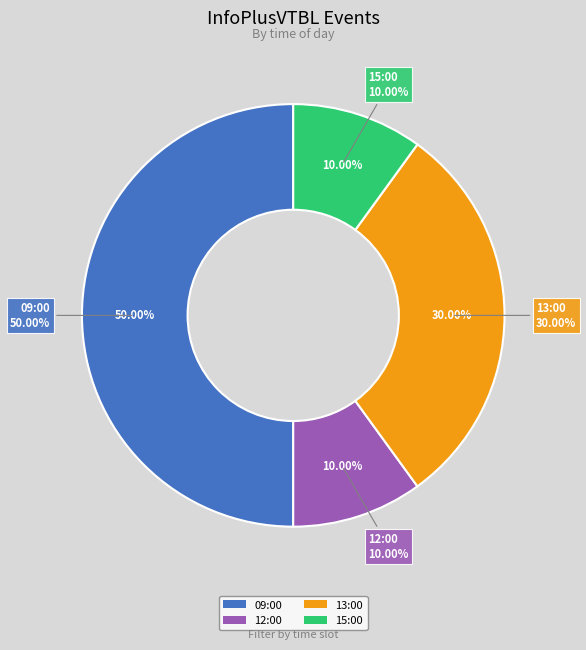

What percentage is the 15:00 slice, to the nearest percent?

10%